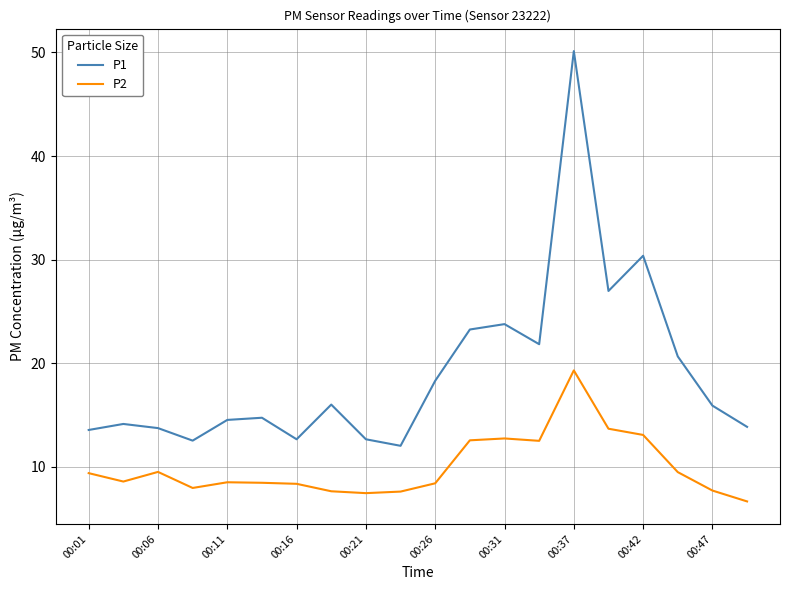

True or false: P2 and P1 cross at least once.

False